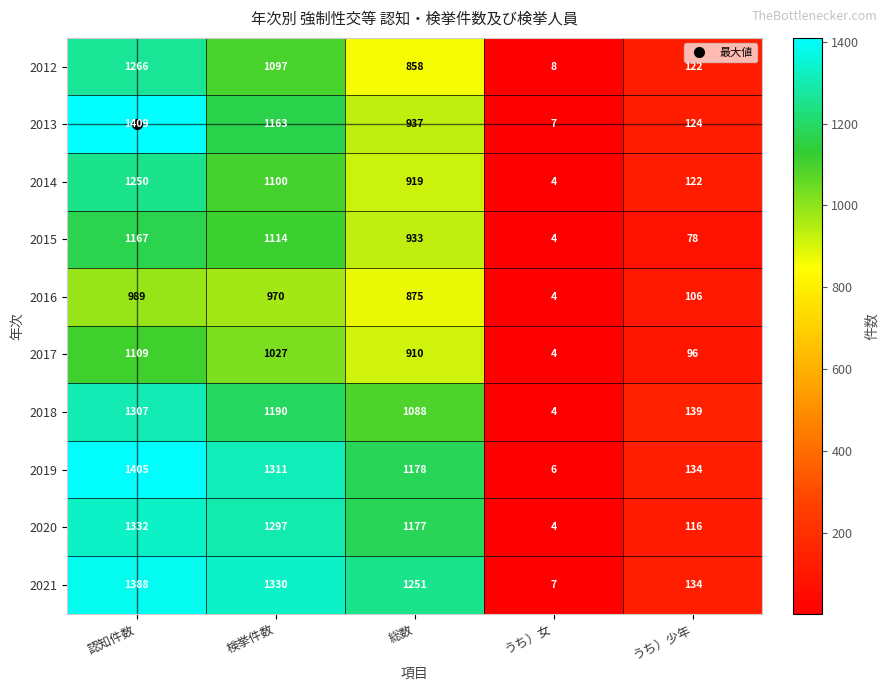

What is the total value across all series at 認知件数?

12622